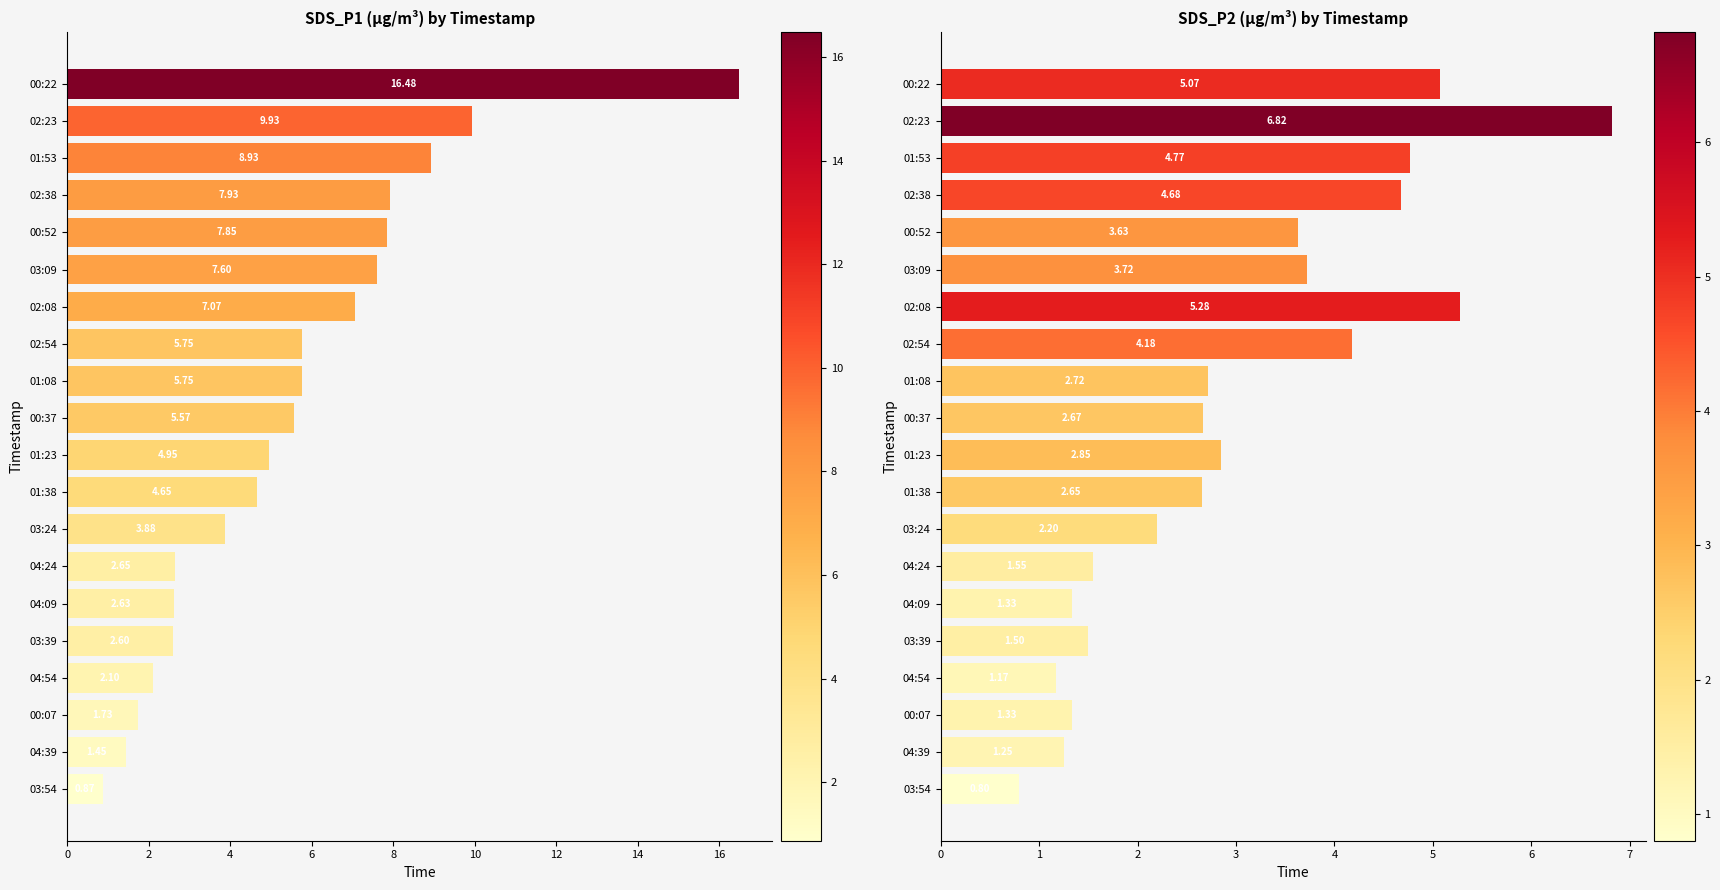

Reading left to right, list all the values displayed in this chart.

SDS_P1: 16.5	9.9	8.9	7.9	7.8	7.6	7.1	5.8	5.8	5.6	5.0	4.7	3.9	2.6	2.6	2.6	2.1	1.7	1.4	0.9
SDS_P2: 5.1	6.8	4.8	4.7	3.6	3.7	5.3	4.2	2.7	2.7	2.9	2.6	2.2	1.6	1.3	1.5	1.2	1.3	1.2	0.8